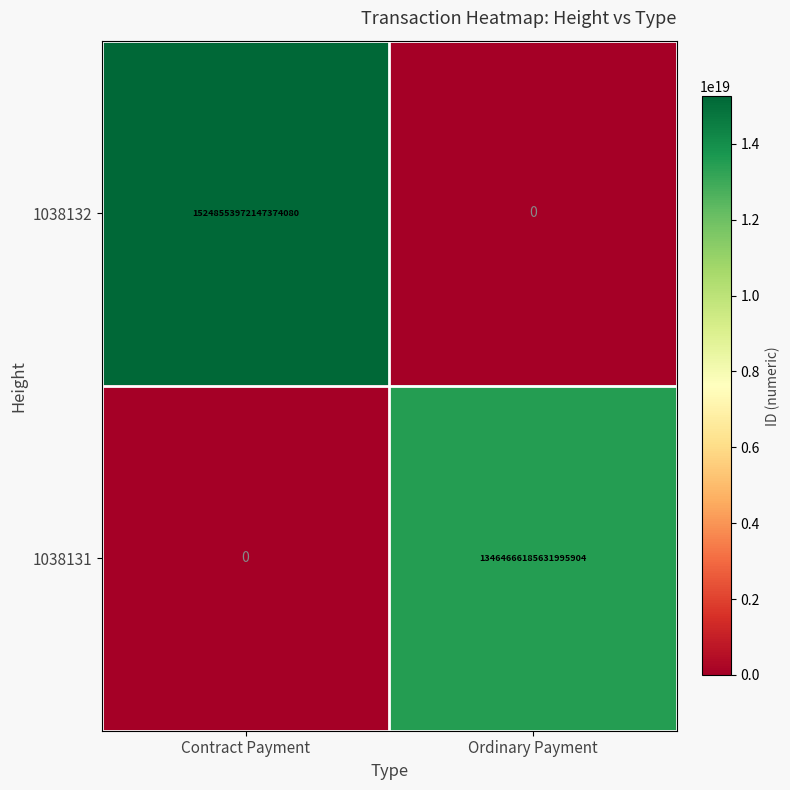

How many series are shown in this chart?

2